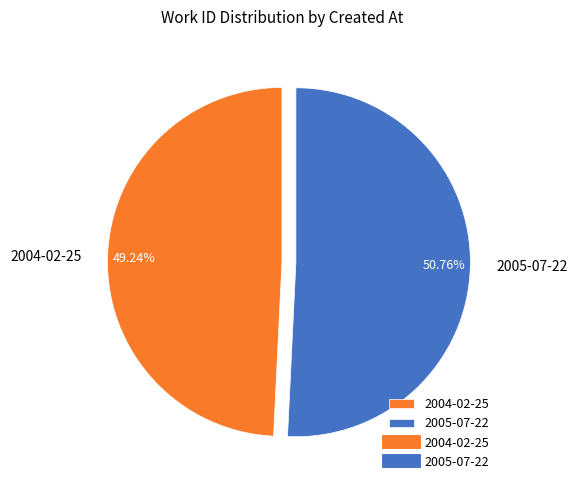

What is the ratio of the value at 2005-07-22 to the value at 2004-02-25?

1.0